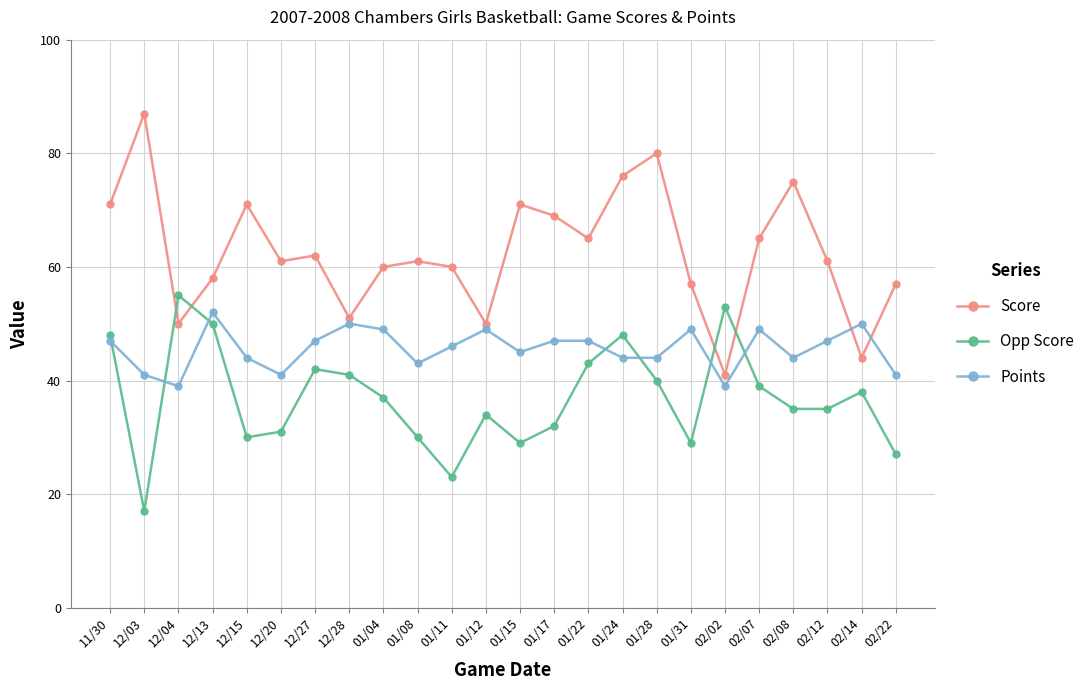

List the series in order of their overall mean, highest first.

Score, Points, Opp Score